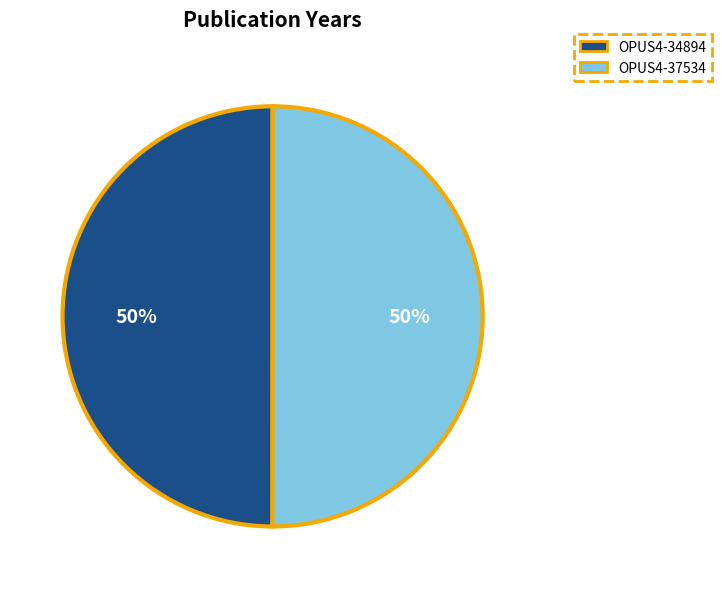

What is the ratio of the value at OPUS4-34894 to the value at OPUS4-37534?

1.0